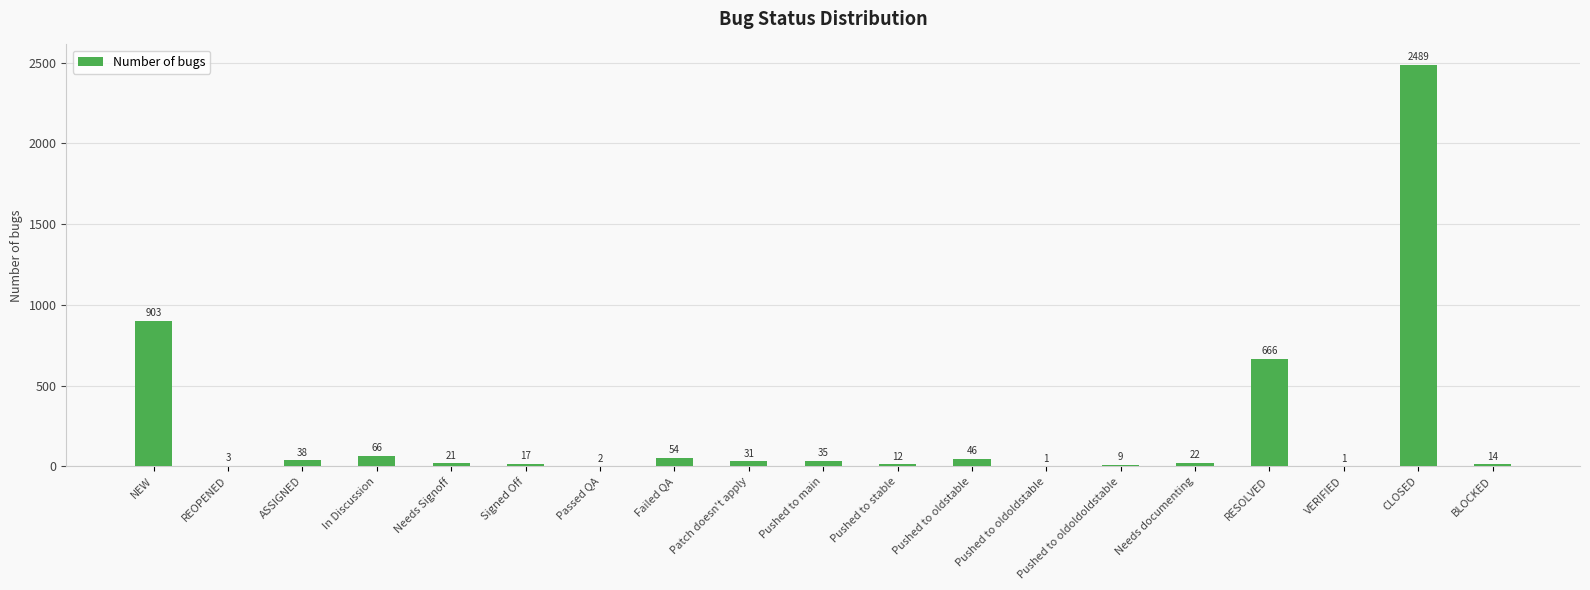

Reading left to right, list all the values displayed in this chart.

903	3	38	66	21	17	2	54	31	35	12	46	1	9	22	666	1	2489	14